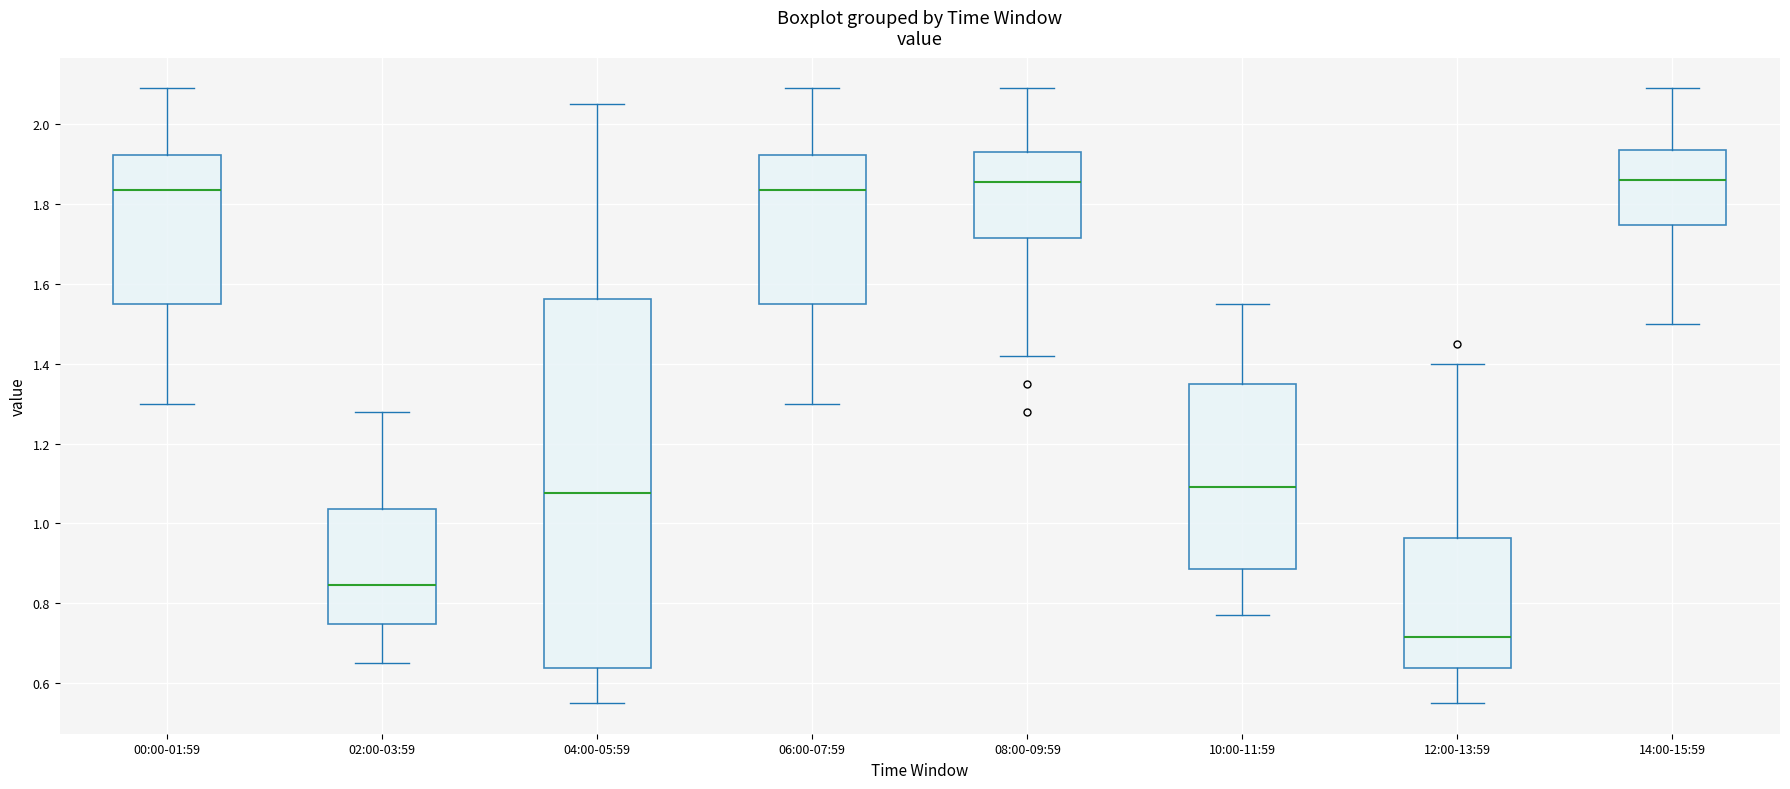

Where does the upper whisker of the box for 06:00-07:59 end on the y-axis? The values are not printed on the chart, so give them approximately, as read against the axis.

2.10